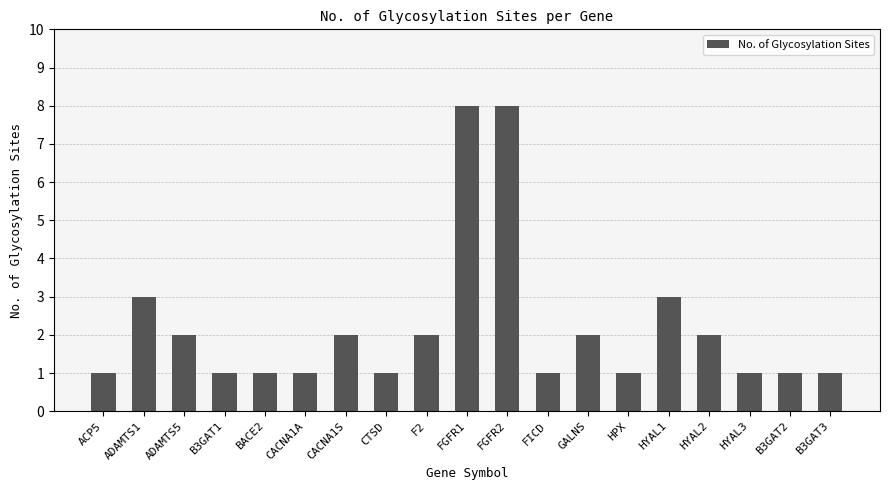

What is the ratio of the value at CTSD to the value at FICD?

1.0